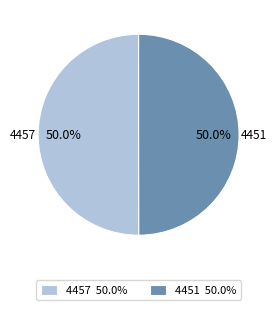

Do 4451 50.0% and 4457 50.0% together represent more than half of the pie?

Yes